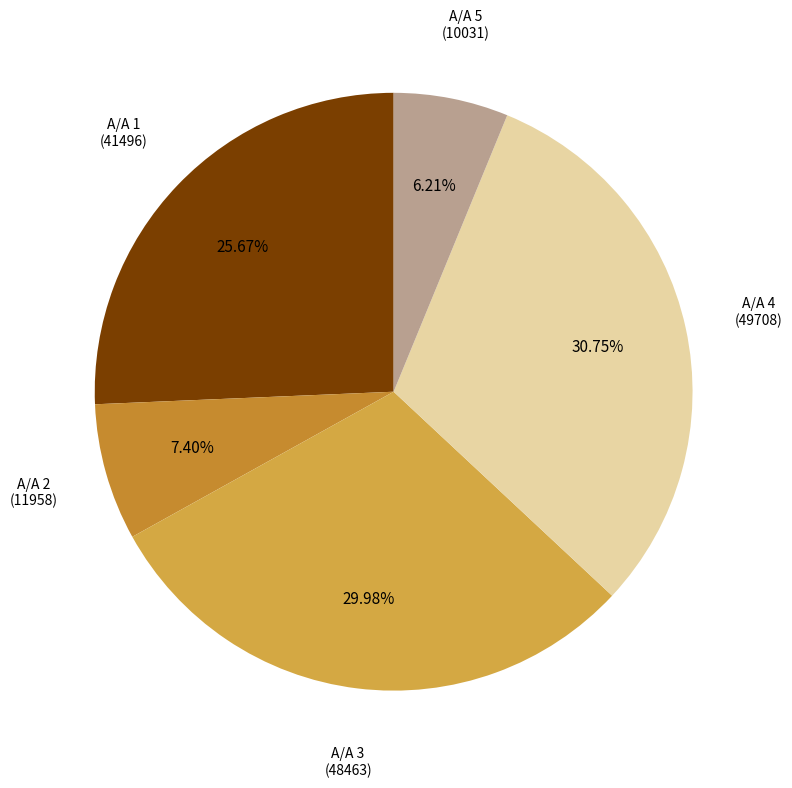

Between Α/Α 3 (48463) and Α/Α 4 (49708), which is larger?

Α/Α 4 (49708)